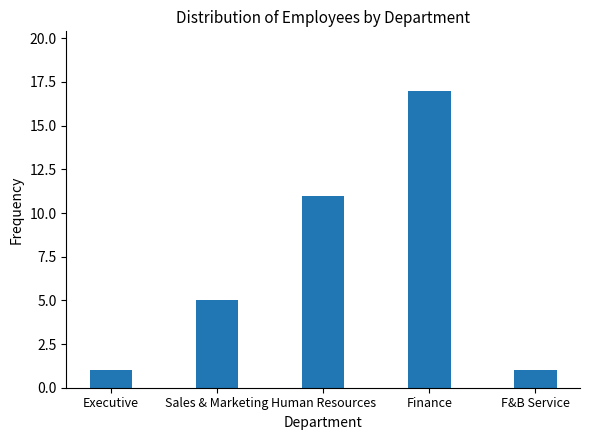

What position from the left is F&B Service?

5